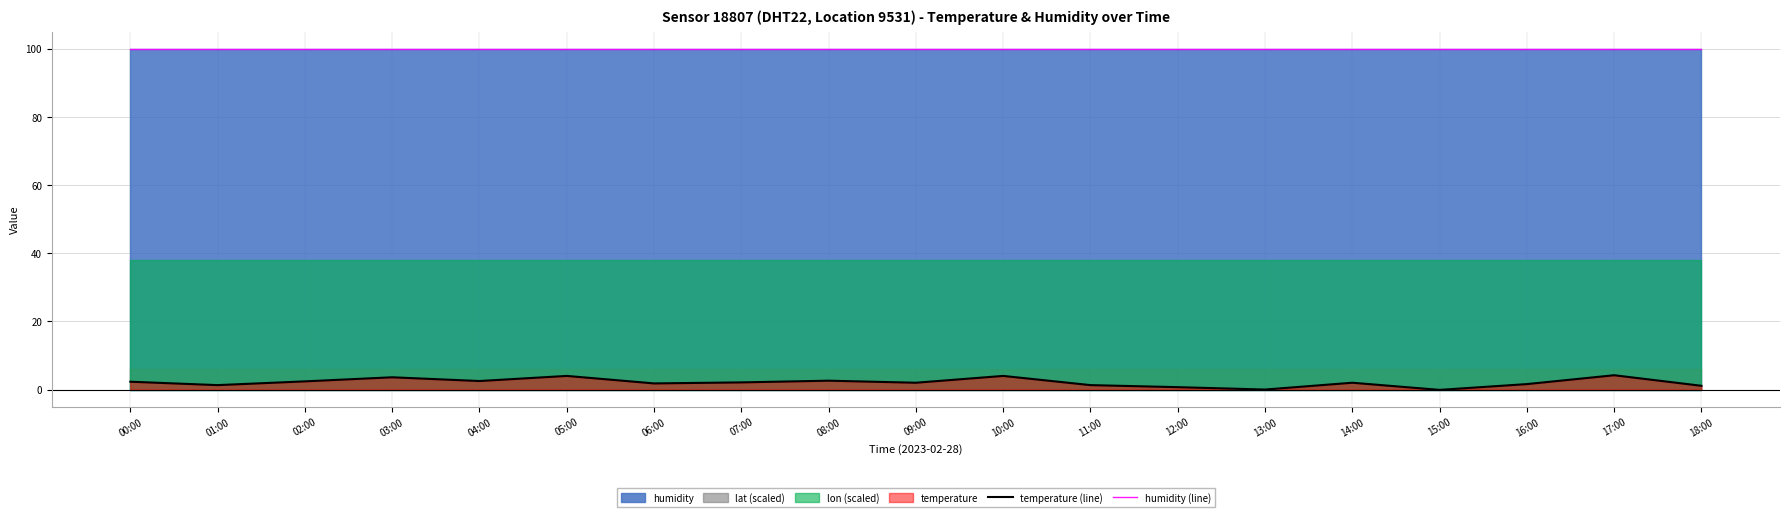

Which series has the largest range (max minus min)?

temperature (line)